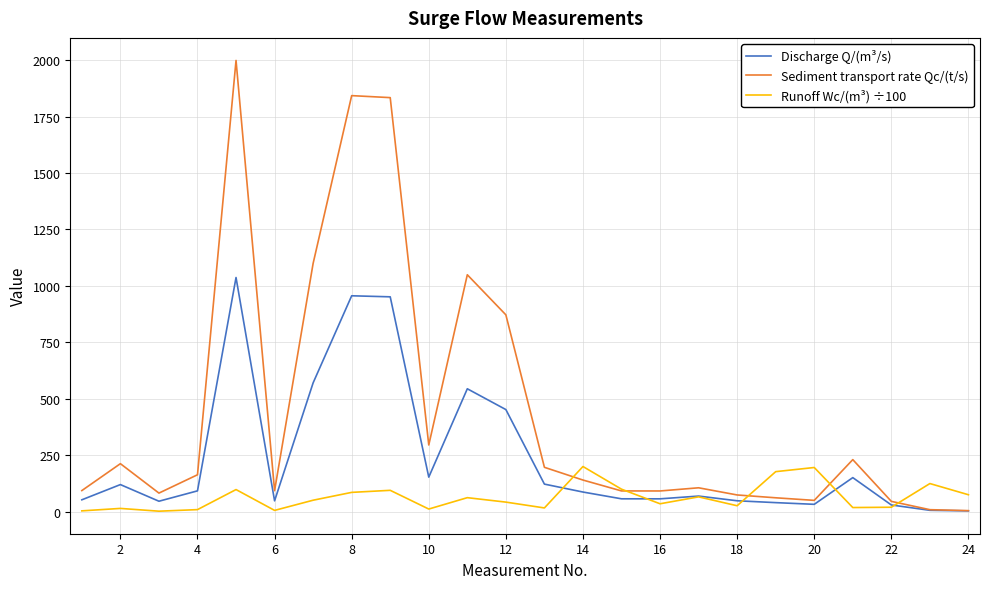

How many lines are shown in the chart?

3